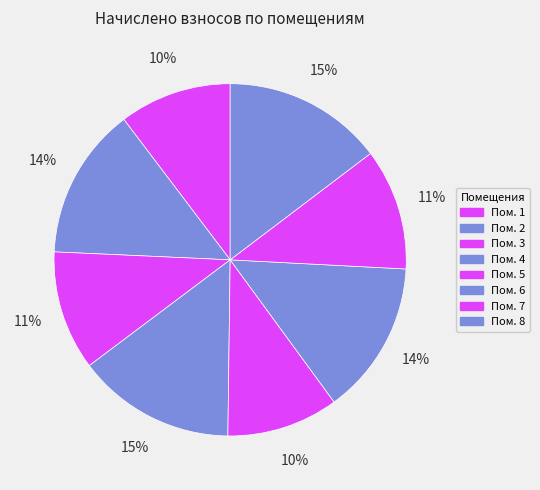

Rank the categories by value from highest to lowest.

8, 4, 6, 2, 7, 3, 1, 5